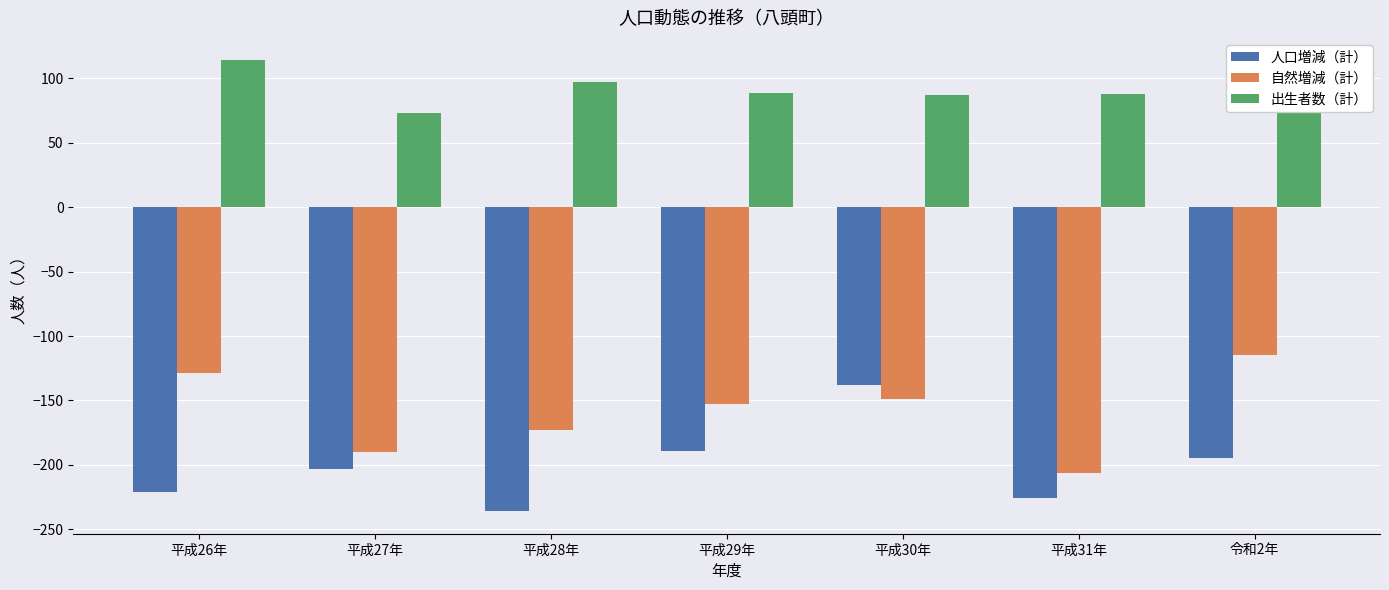

How many 自然増減（計） values are between -190 and -129?

5